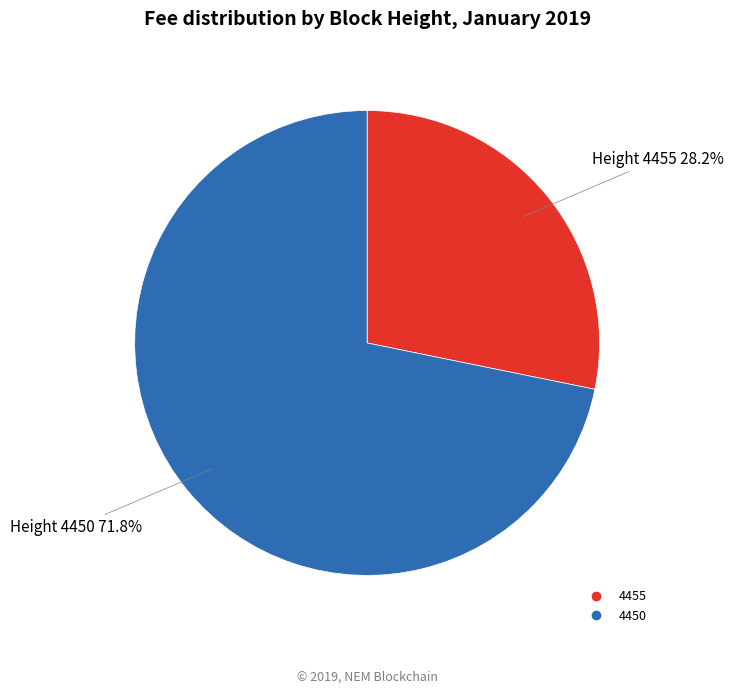

What percentage do 4450 and 4455 together represent?

100.0%